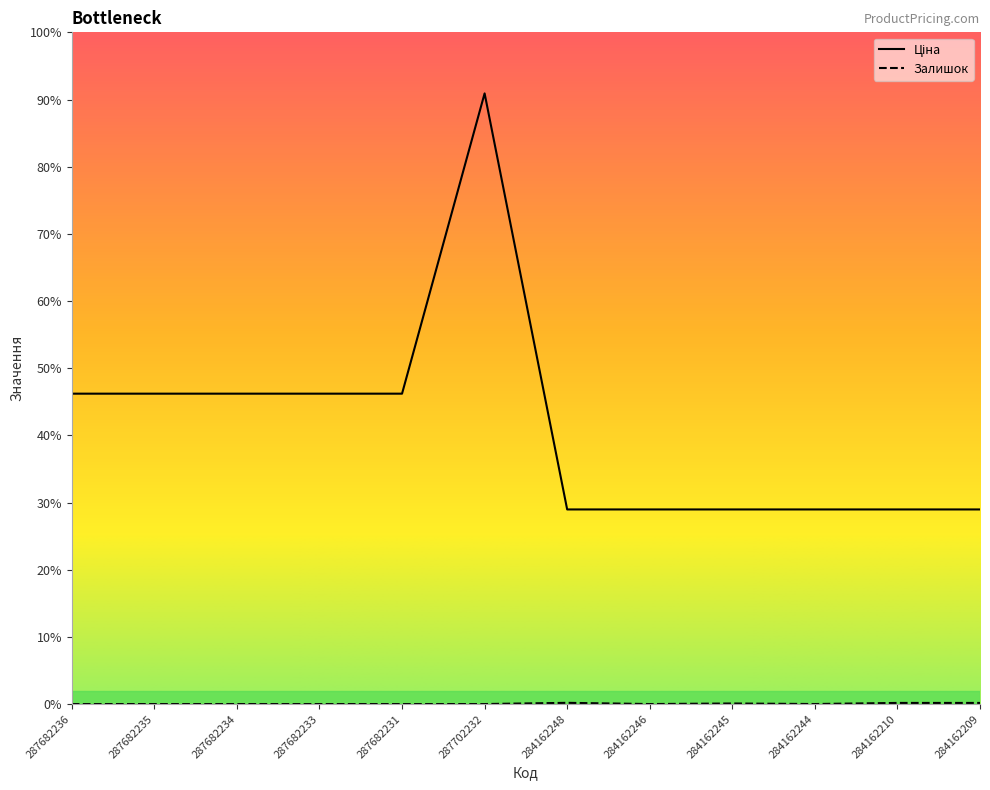

True or false: Ціна and Залишок intersect in this chart.

False